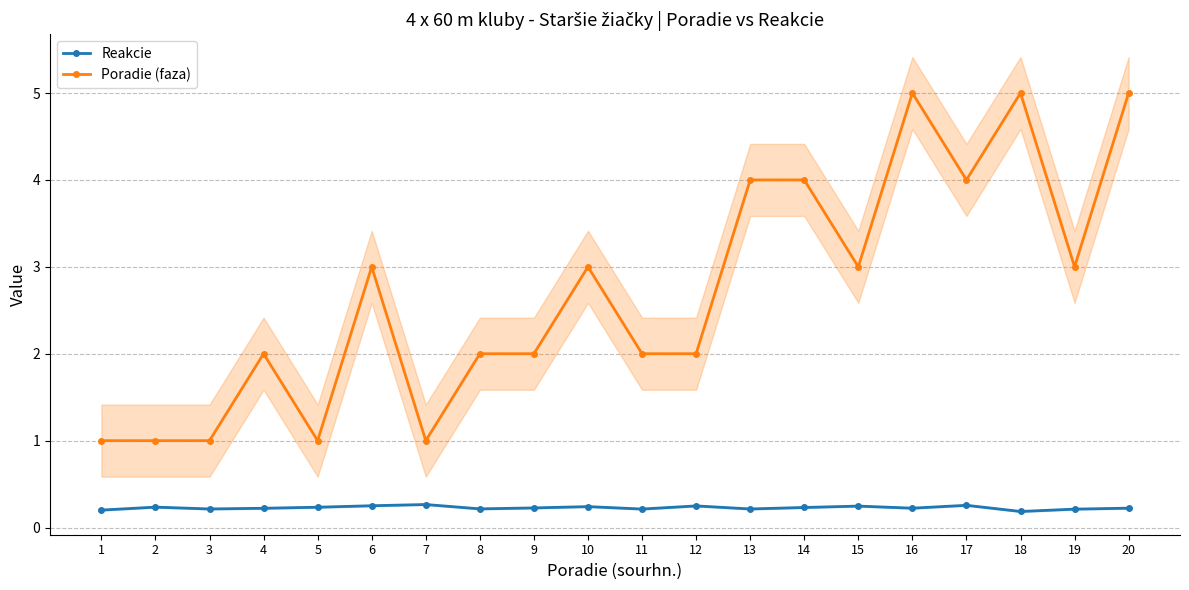

What is the total value across all series at 19?

3.2